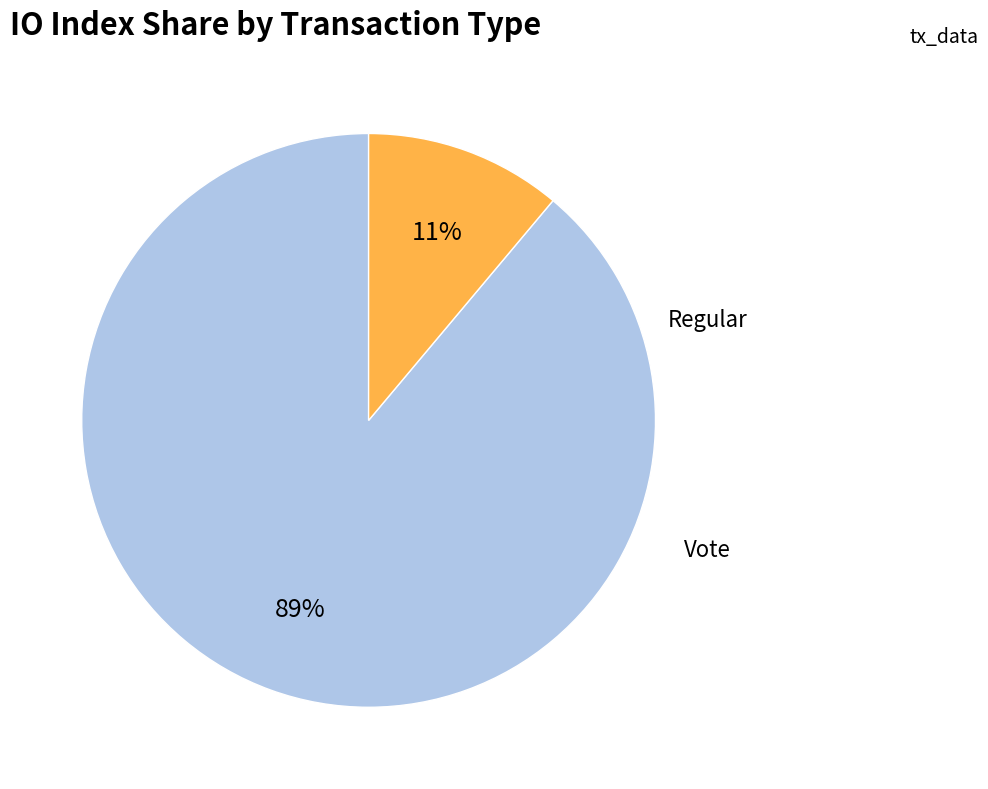

Which slice is the largest?

Regular